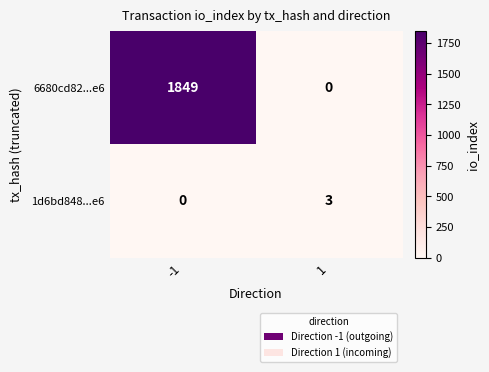

What is the total value across all series at 1?

3